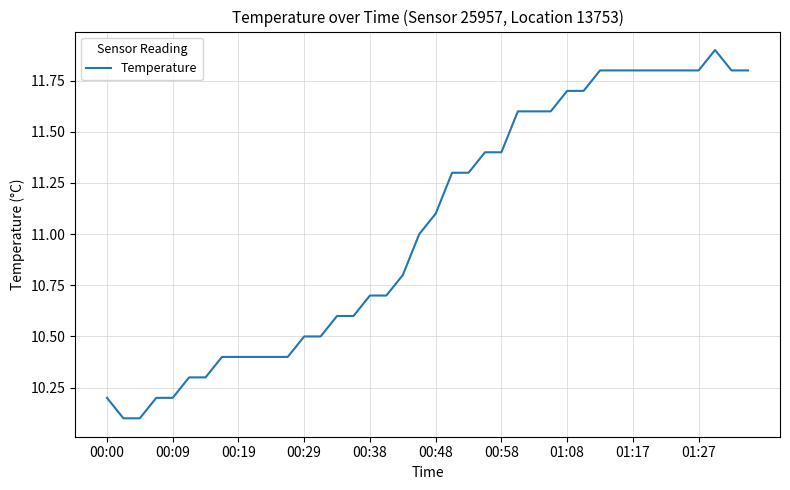

What is the minimum value shown in the chart?

10.1